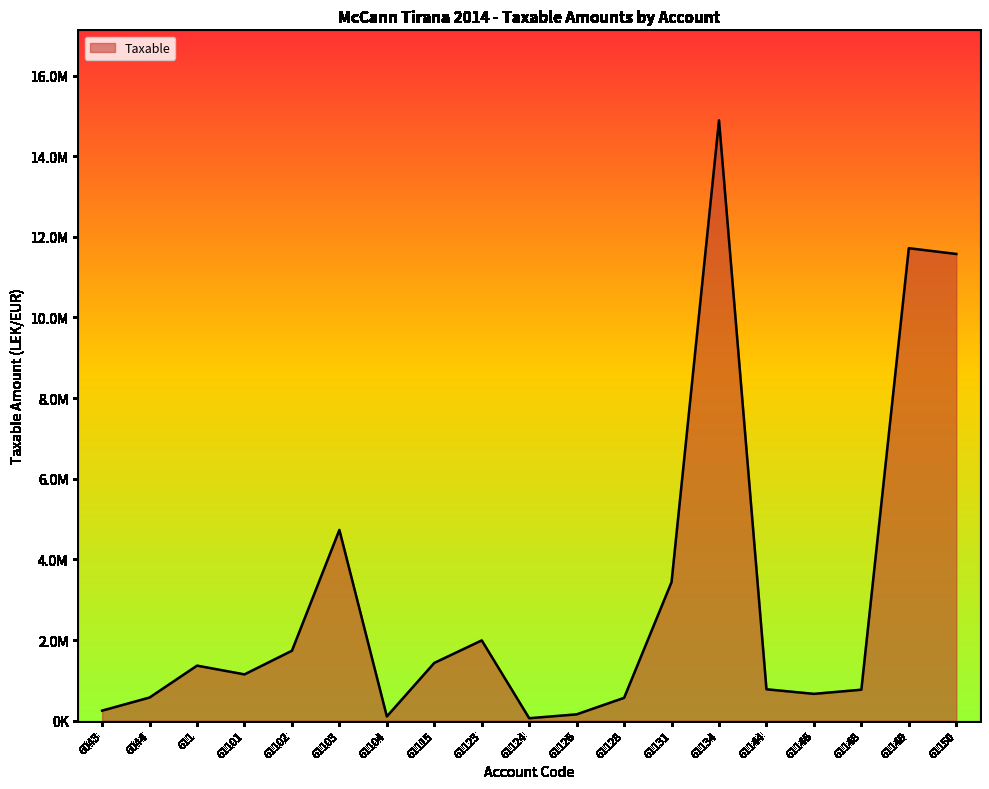

What position from the left is 61102?

5